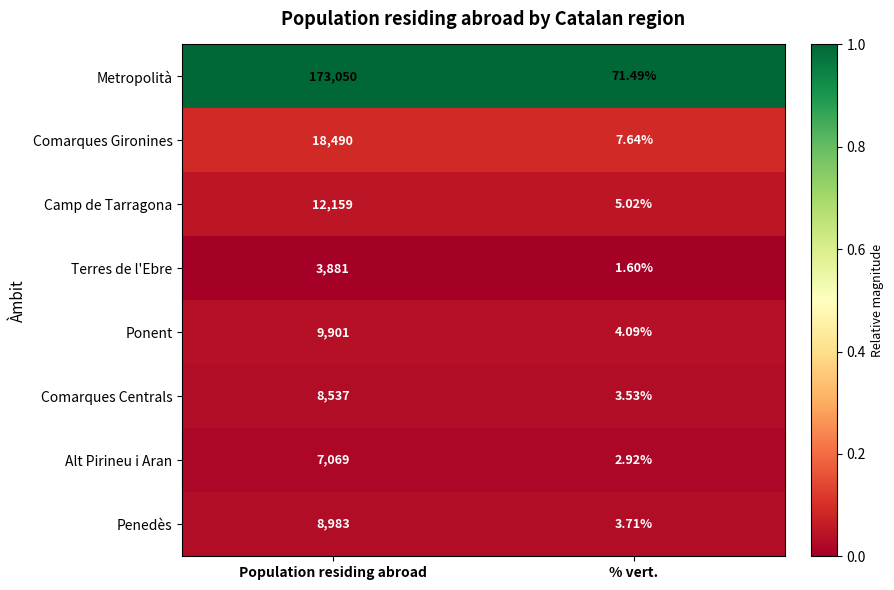

Which label corresponds to the smallest value in the chart?

% vert.